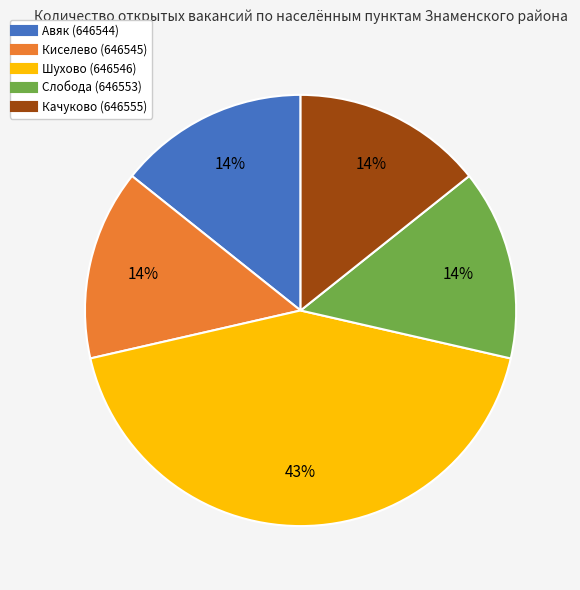

What percentage is the Шухово (646546) slice, to the nearest percent?

43%